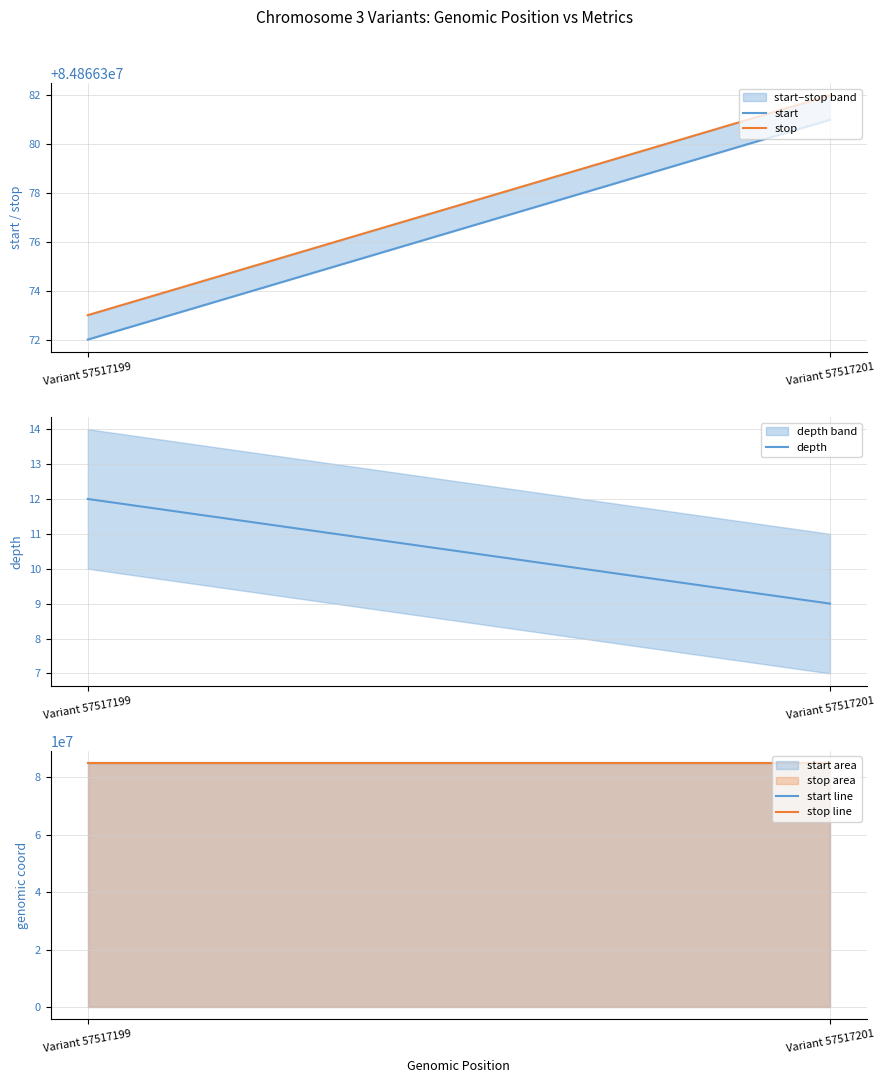

Reading right to left, transcribe all the data shown in this chart.

start: Variant 57517201=84866381	Variant 57517199=84866372
stop: Variant 57517201=84866382	Variant 57517199=84866373
depth: Variant 57517201=9	Variant 57517199=12
start line: Variant 57517201=84866381	Variant 57517199=84866372
stop line: Variant 57517201=84866382	Variant 57517199=84866373